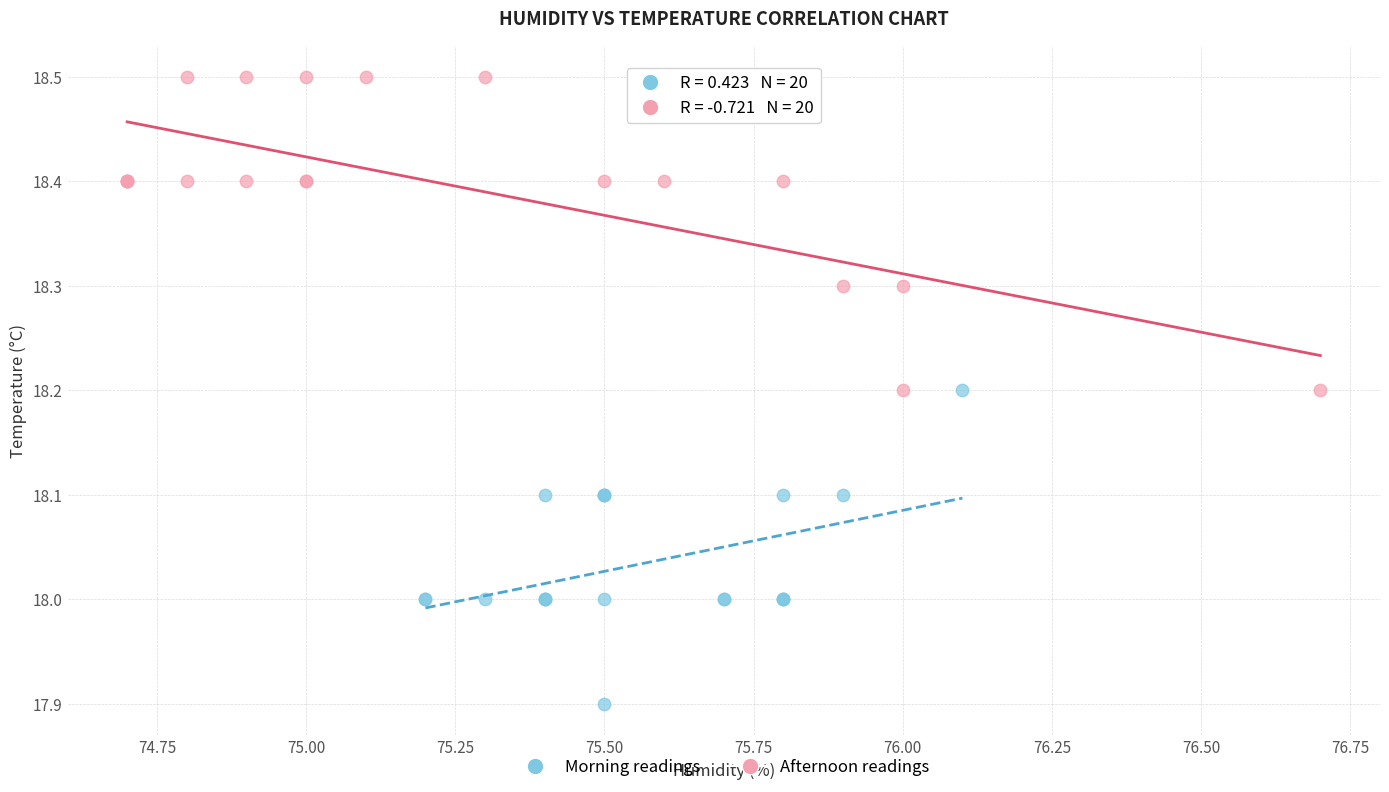

Which series contains the highest Y value?

Afternoon readings